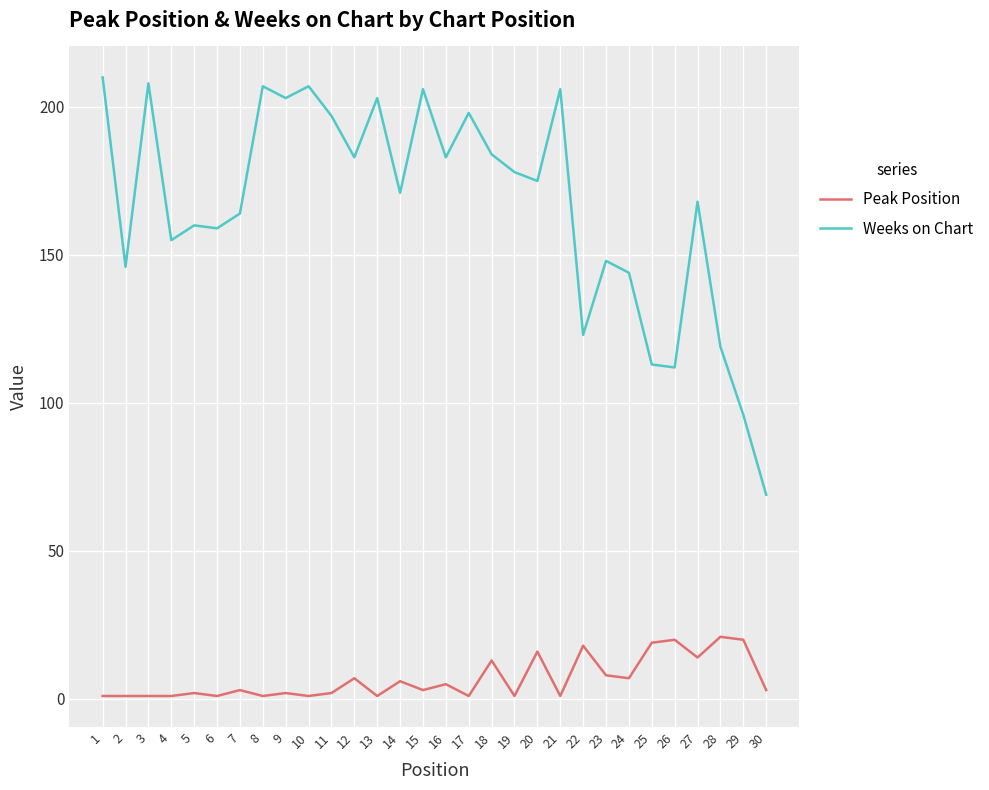

Reading right to left, extract all data points from this chart.

Peak Position: 3	20	21	14	20	19	7	8	18	1	16	1	13	1	5	3	6	1	7	2	1	2	1	3	1	2	1	1	1	1
Weeks on Chart: 69	96	119	168	112	113	144	148	123	206	175	178	184	198	183	206	171	203	183	197	207	203	207	164	159	160	155	208	146	210